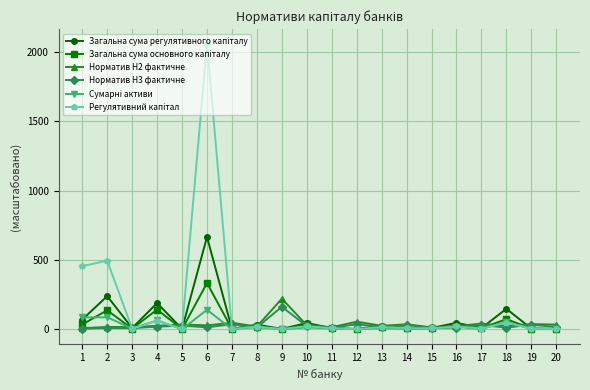

What is the greatest value displayed?

2060.6